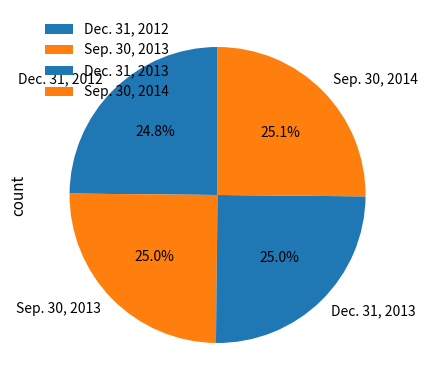

How much of the chart is everything except Dec. 31, 2013?

75.0%